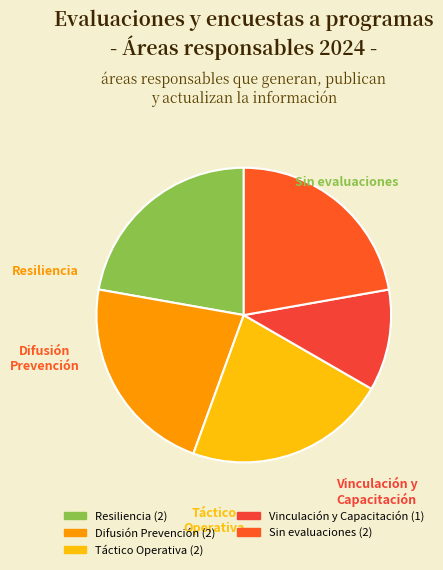

How many slices are in this pie chart?

5